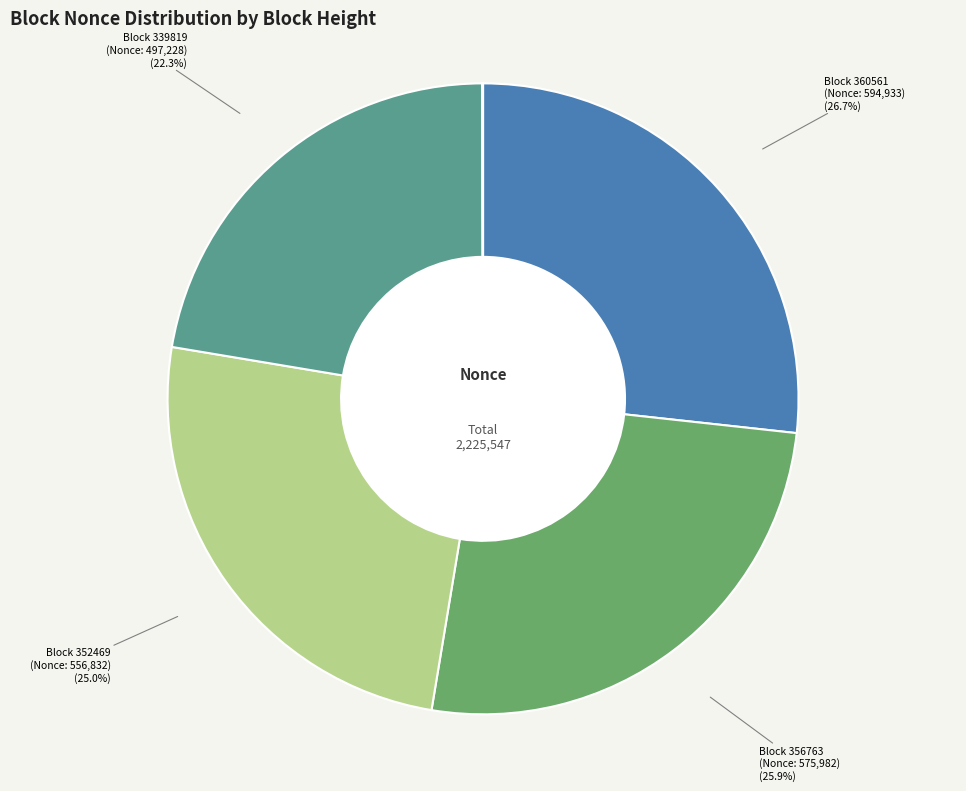

Is there a majority slice in this chart?

No